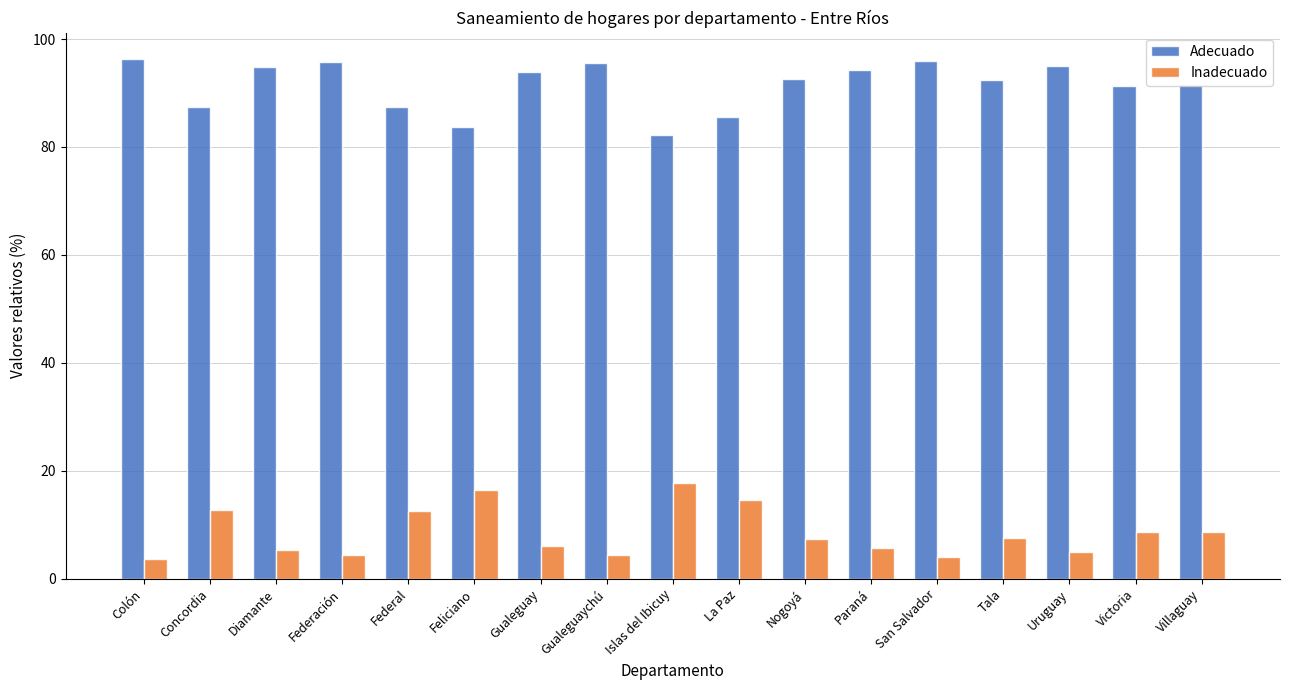

Which series has the largest total across all categories?

Adecuado